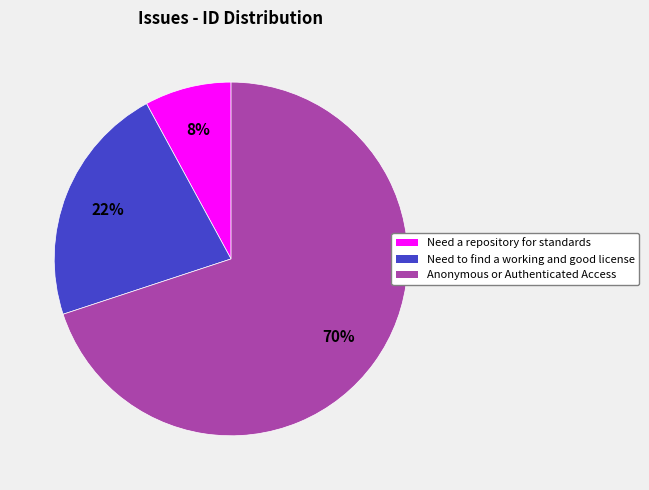

Which category accounts for the majority?

Anonymous or Authenticated Access